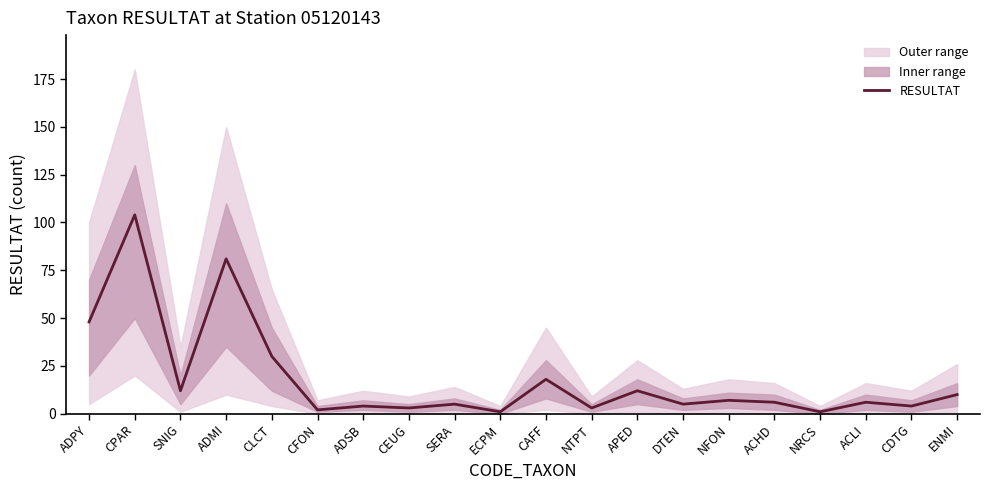

Rank the categories by value from highest to lowest.

CPAR, ADMI, ADPY, CLCT, CAFF, SNIG, APED, ENMI, NFON, ACHD, ACLI, SERA, DTEN, ADSB, CDTG, CEUG, NTPT, CFON, ECPM, NRCS